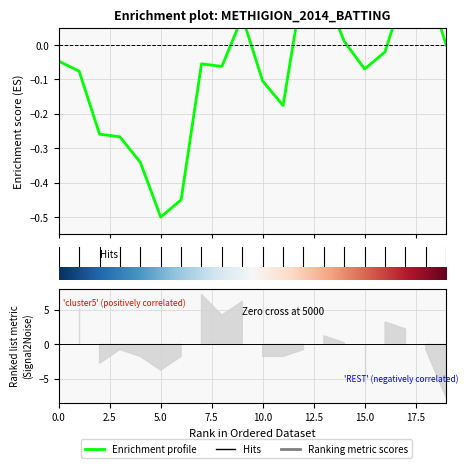

What is the sum of the values at 5.0 and 17.5?

-0.3